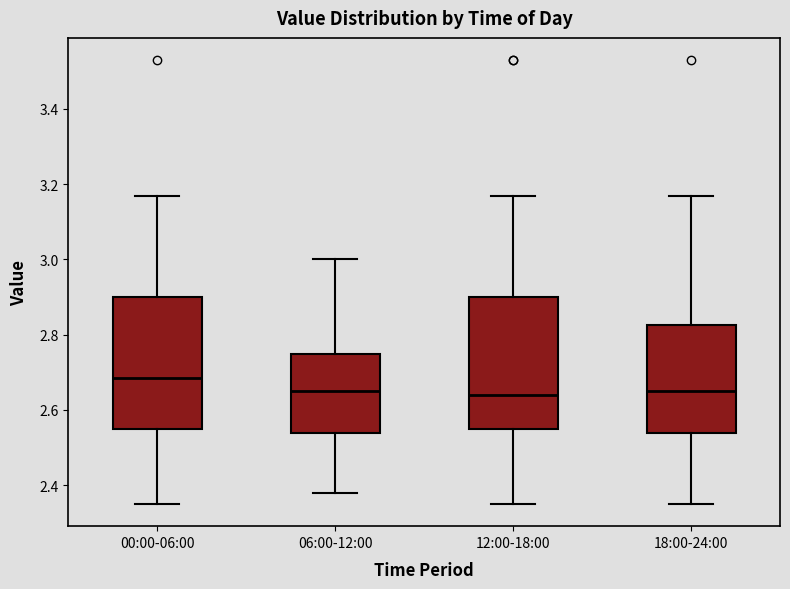

Which box's median line is the highest?

00:00-06:00